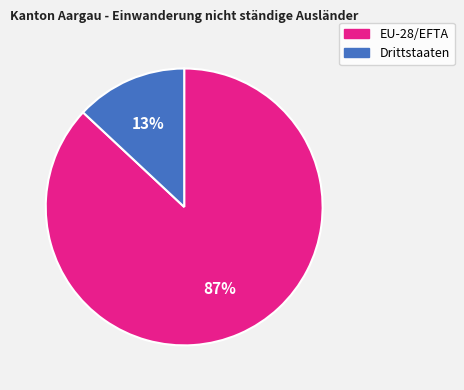

Rank the categories by value from lowest to highest.

Drittstaaten, EU-28/EFTA